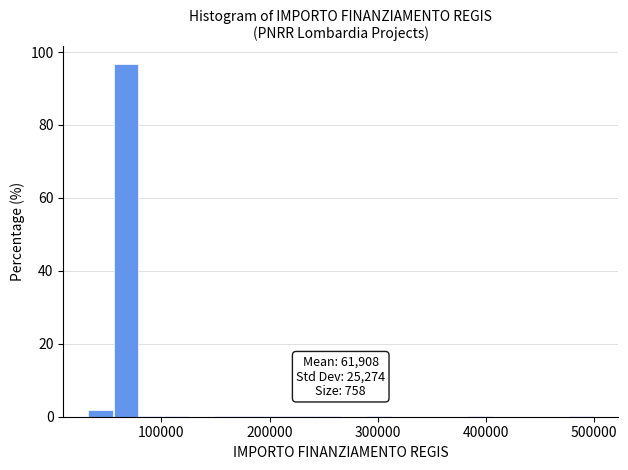

Around what value on the x-axis is the tallest bar? Give the approximate position of its centre, as read against the axis.

70000